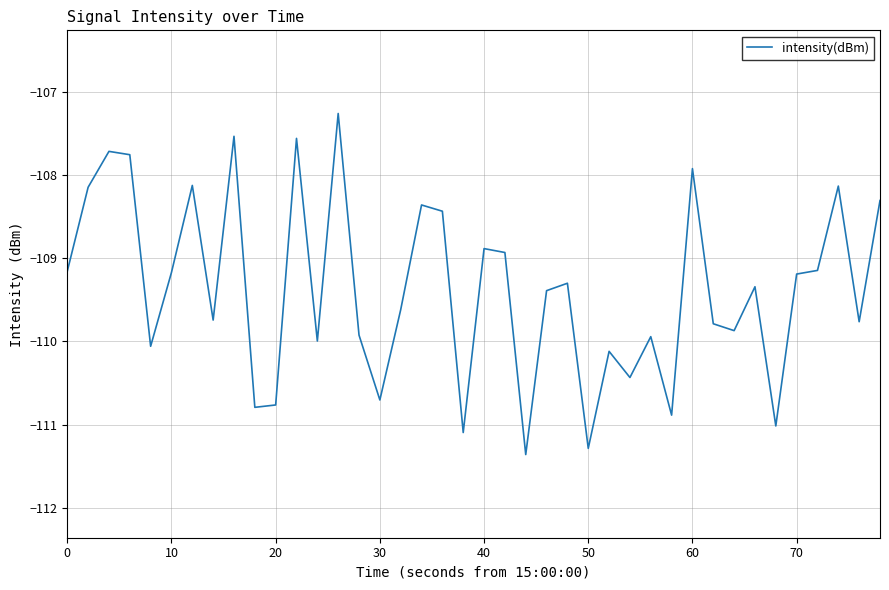

What is the greatest value displayed?

-107.3